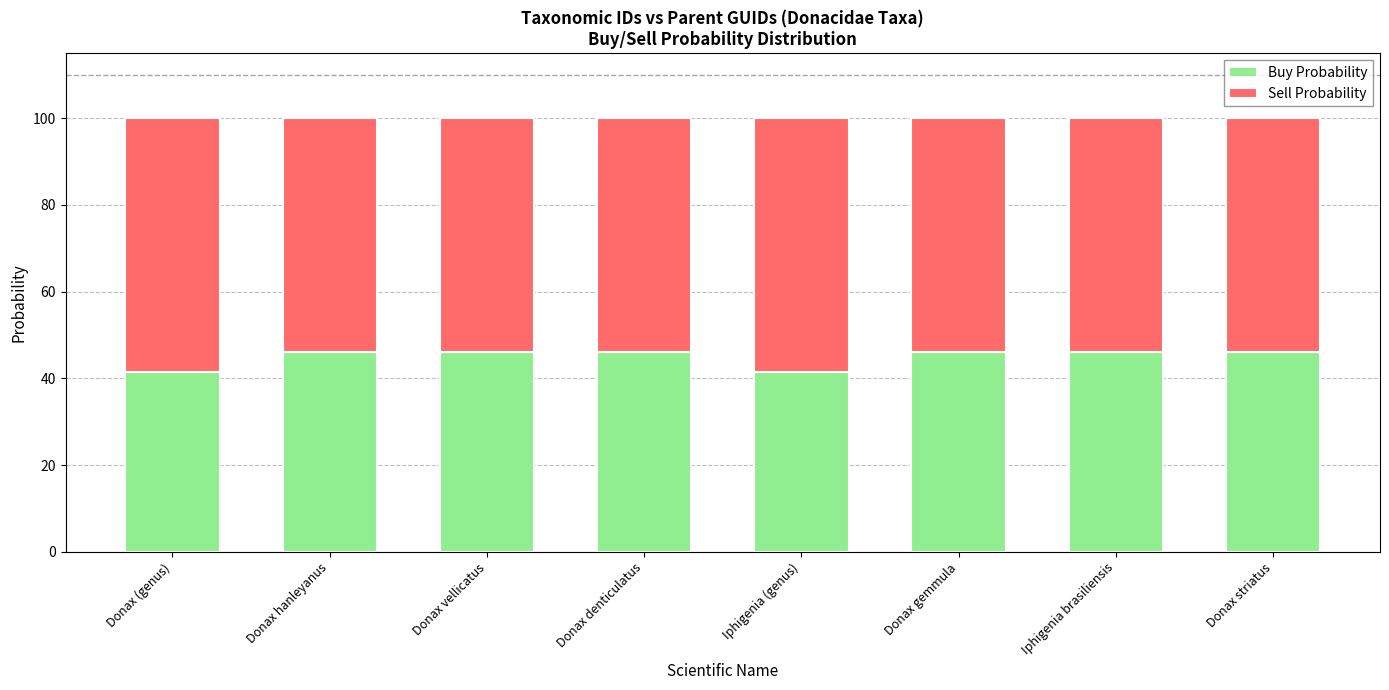

Is it true that Buy Probability equals 30.5 at Donax hanleyanus?

False